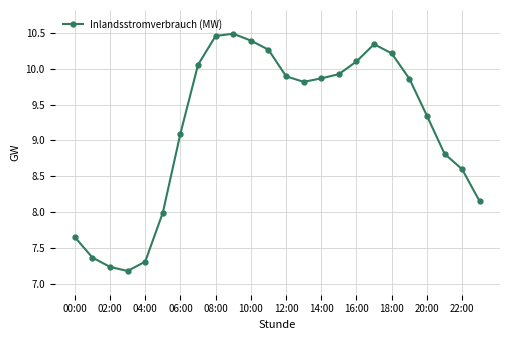

What is the value of the 5th point from the left?

7.3